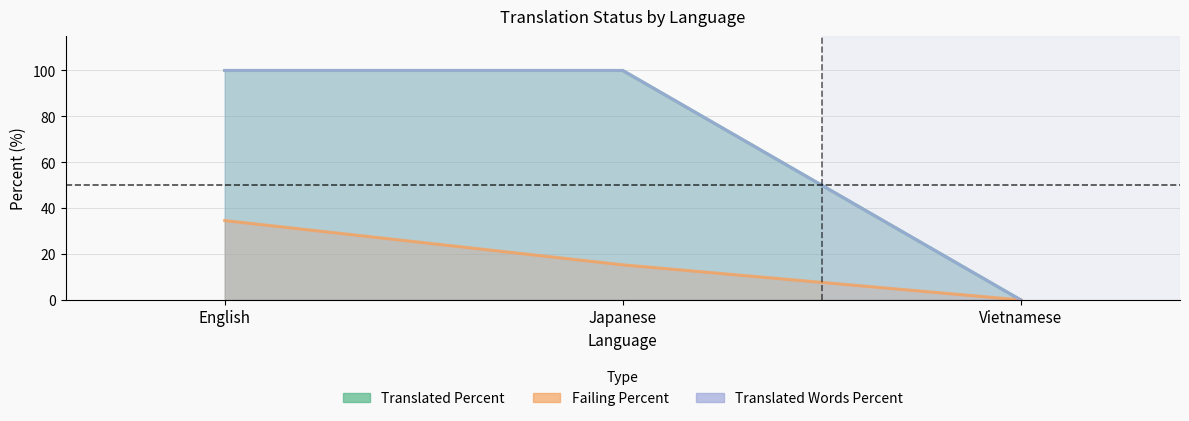

What are all the series names shown in the legend?

translated_percent, failing_percent, translated_words_percent